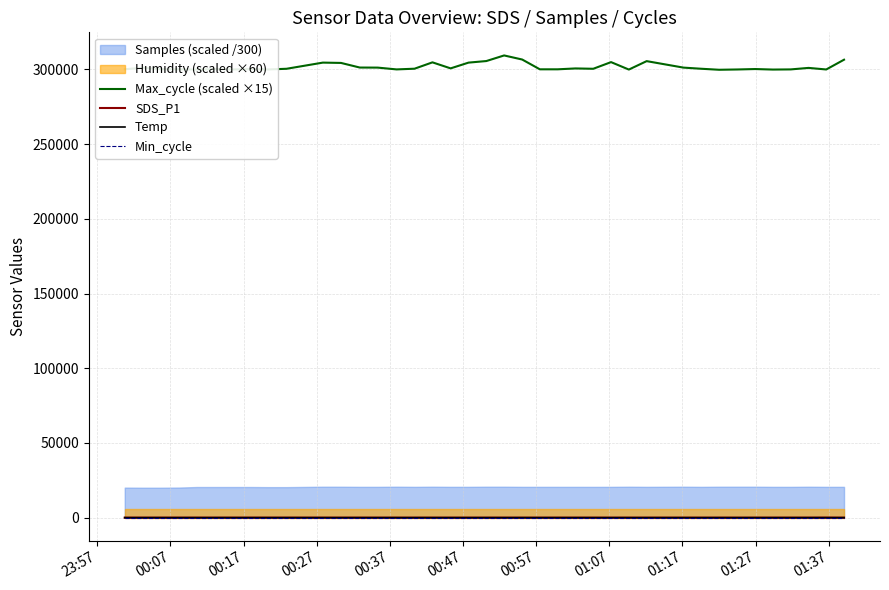

True or false: Max_cycle (scaled ×15) and Min_cycle cross at least once.

False